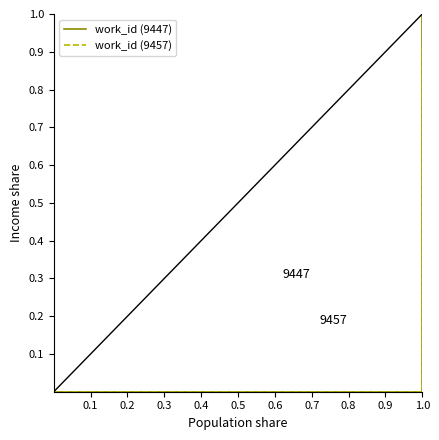

List the labels in order of work_id (9457) value, largest first.

0.5, 0.1, 0.2, 0.3, 0.4